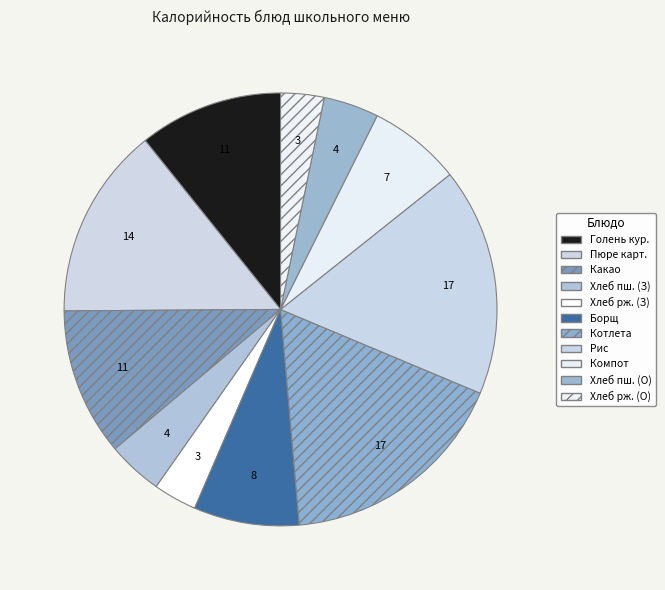

Rank the categories by value from highest to lowest.

Котлета из минтая, Рис отварной, Пюре картофельное, Какао с молоком, Голень куриная отварная, Борщ с капустой и картофелем, Компот из свежих ягод, Хлеб пшеничный (завтрак), Хлеб пшеничный (обед), Хлеб ржано-пшеничный (завтрак), Хлеб ржано-пшеничный (обед)